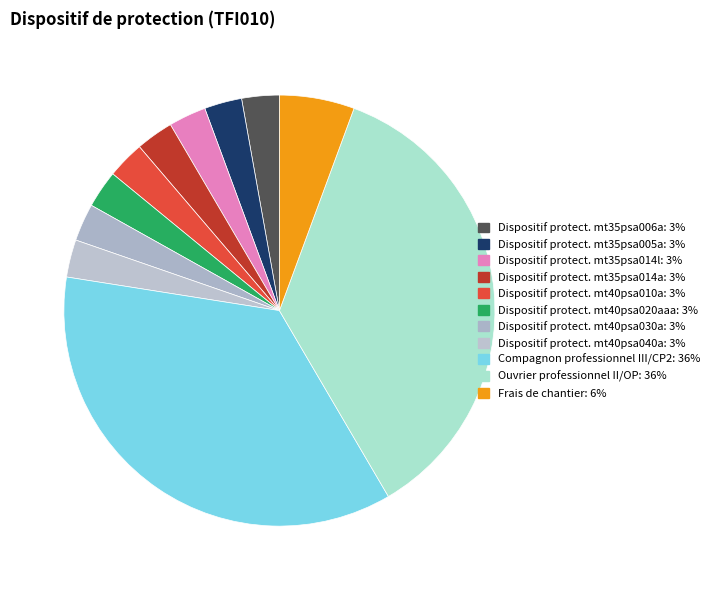

Which category has the smallest portion of the pie?

Dispositif de protection (mt35psa006a)